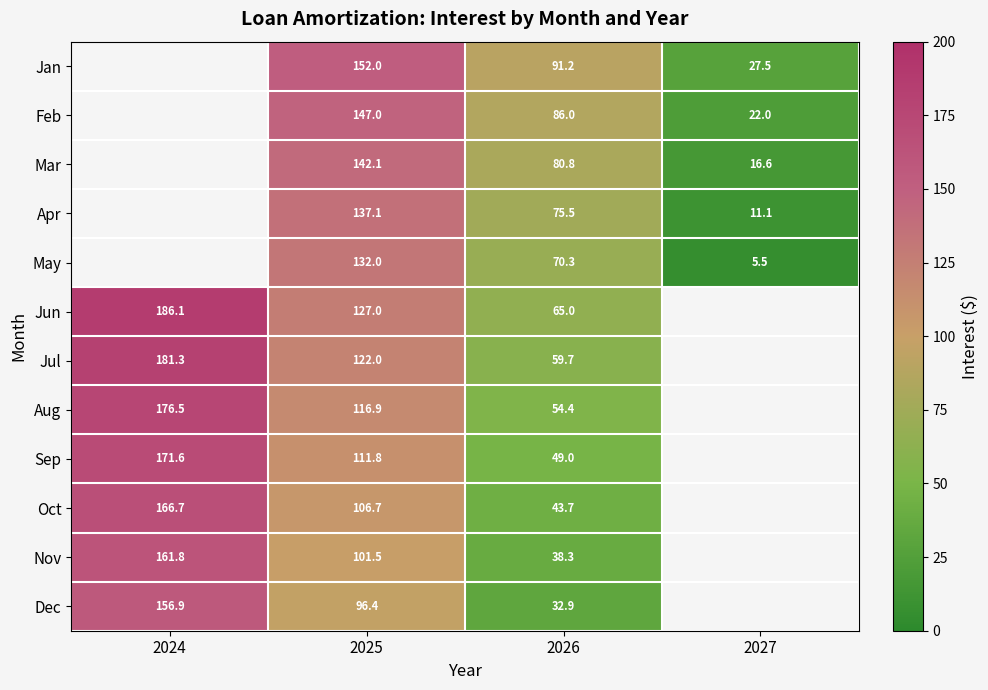

Rank the series at 2026 from highest to lowest value.

Jan, Feb, Mar, Apr, May, Jun, Jul, Aug, Sep, Oct, Nov, Dec